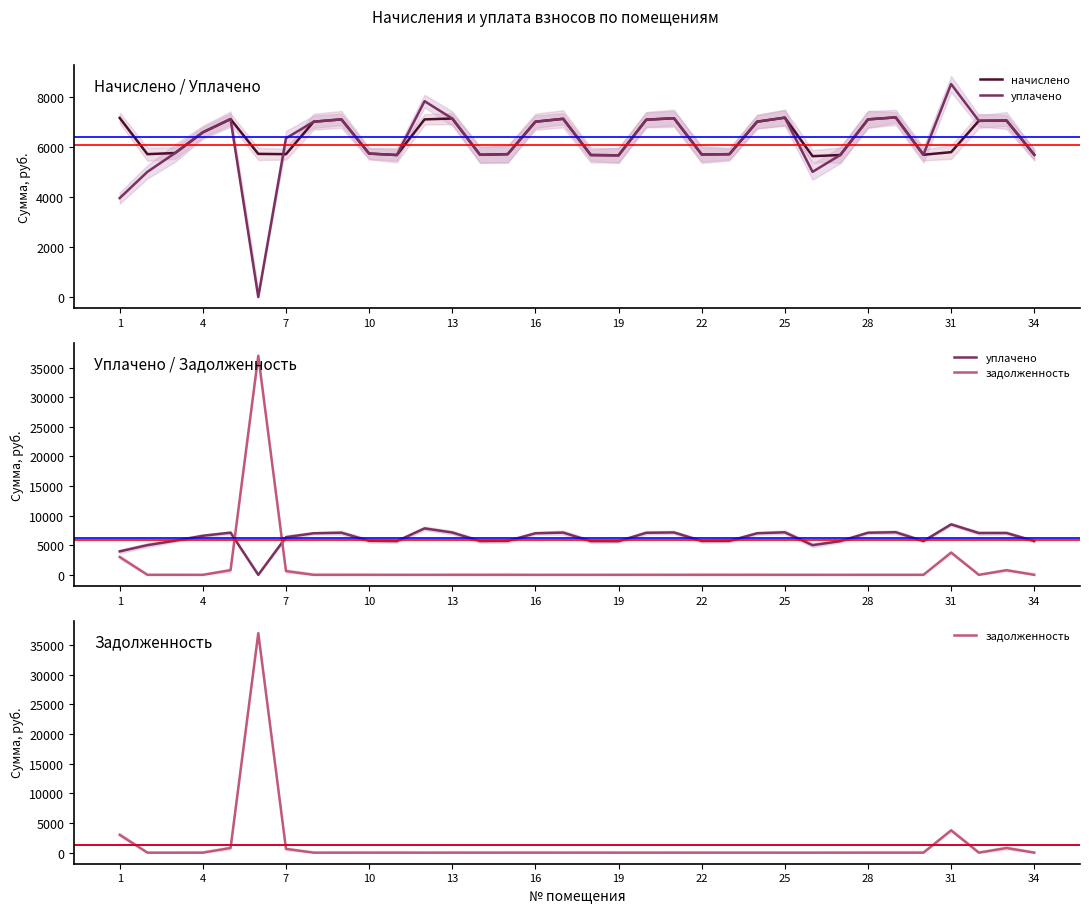

Between 29 and 18, which is larger?

29